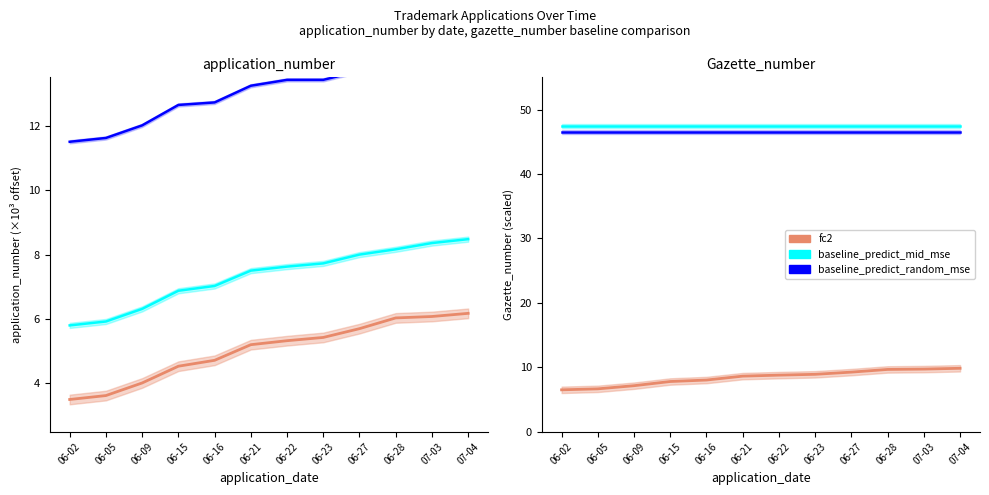

True or false: fc2 has more than 0 points higher than both neighbors.

False